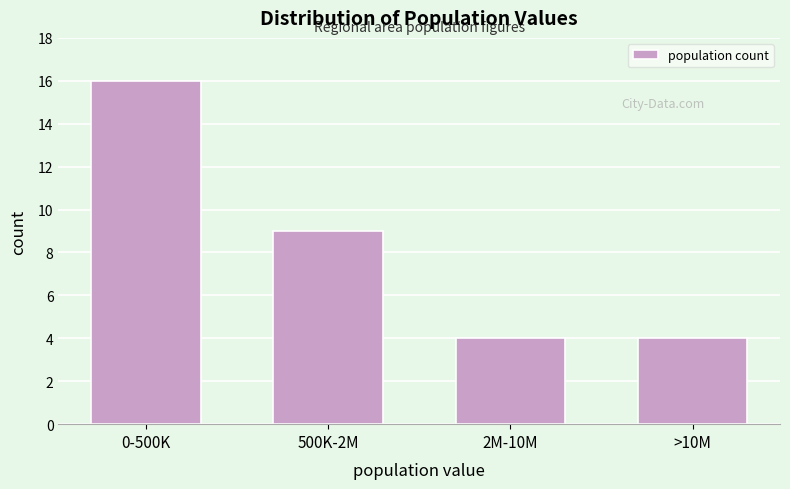

Reading right to left, extract all data points from this chart.

>10M=4	2M-10M=4	500K-2M=9	0-500K=16